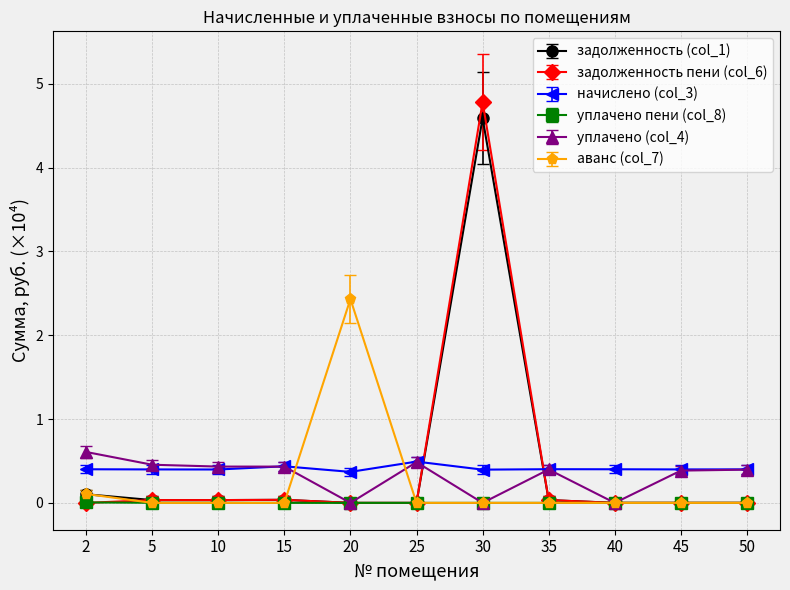

After their last crossing, which series has the higher values: начислено (col_3) or задолженность (col_1)?

начислено (col_3)